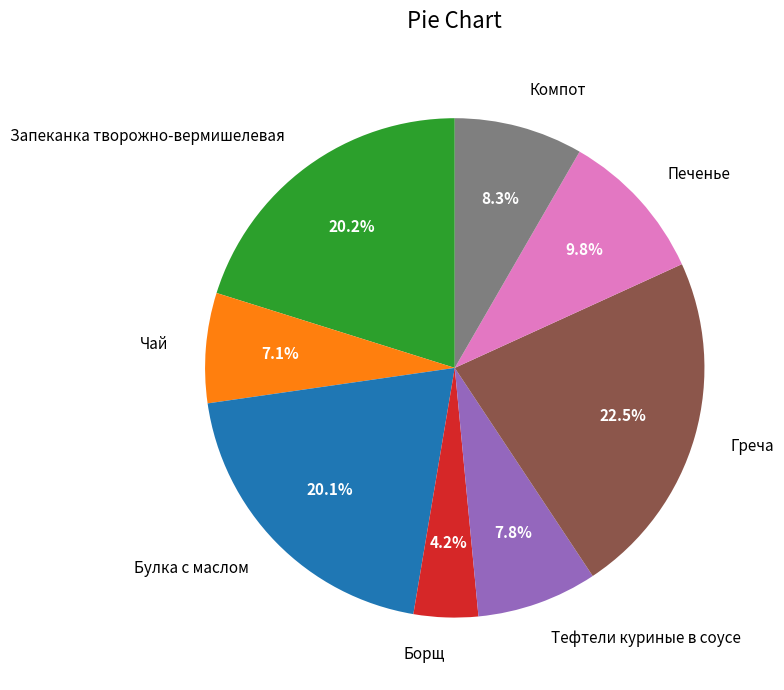

Which has a higher value, Борщ or Печенье?

Печенье